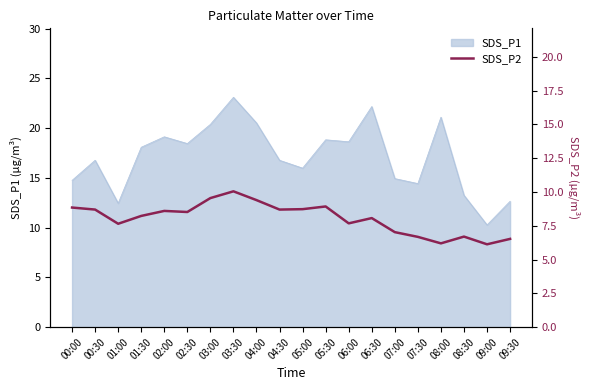

Where is the data nearest to the value 8?

06:30